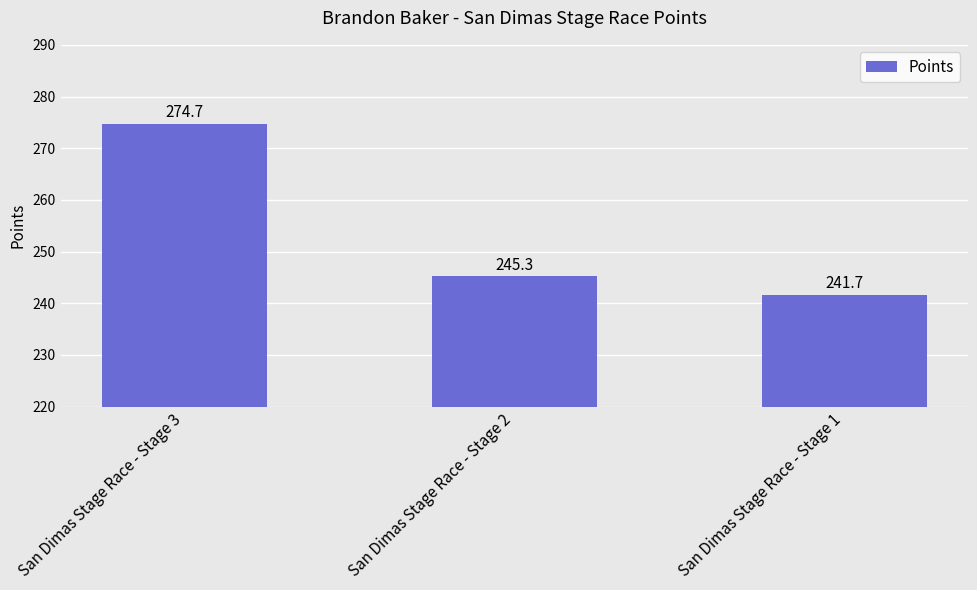

How many bars are there in total?

3